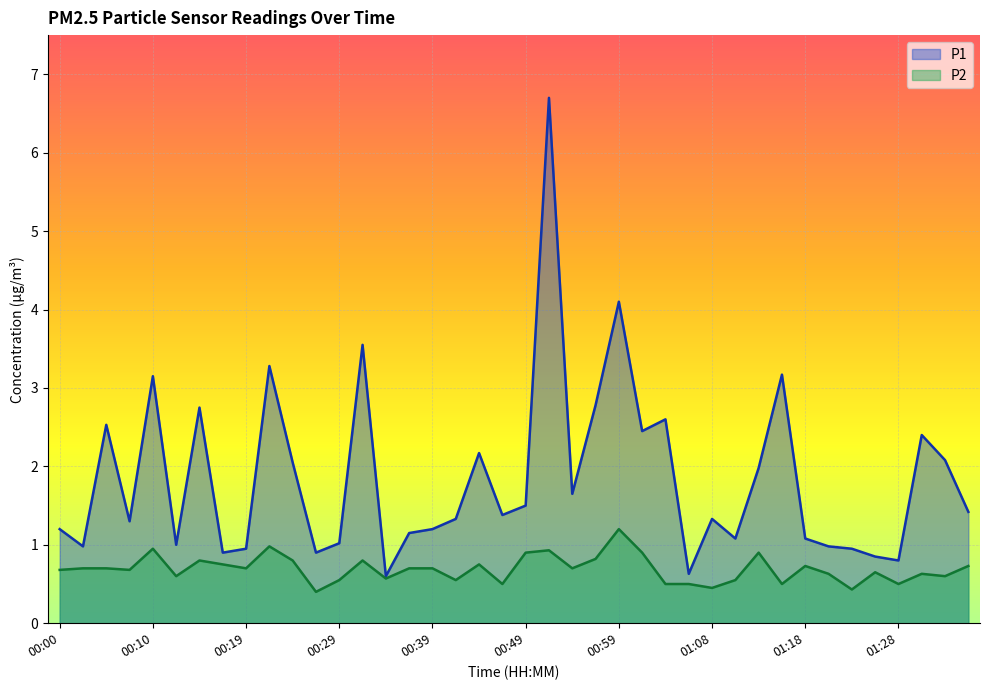

The value of P2 at 01:08 is 0.5. True or false?

True